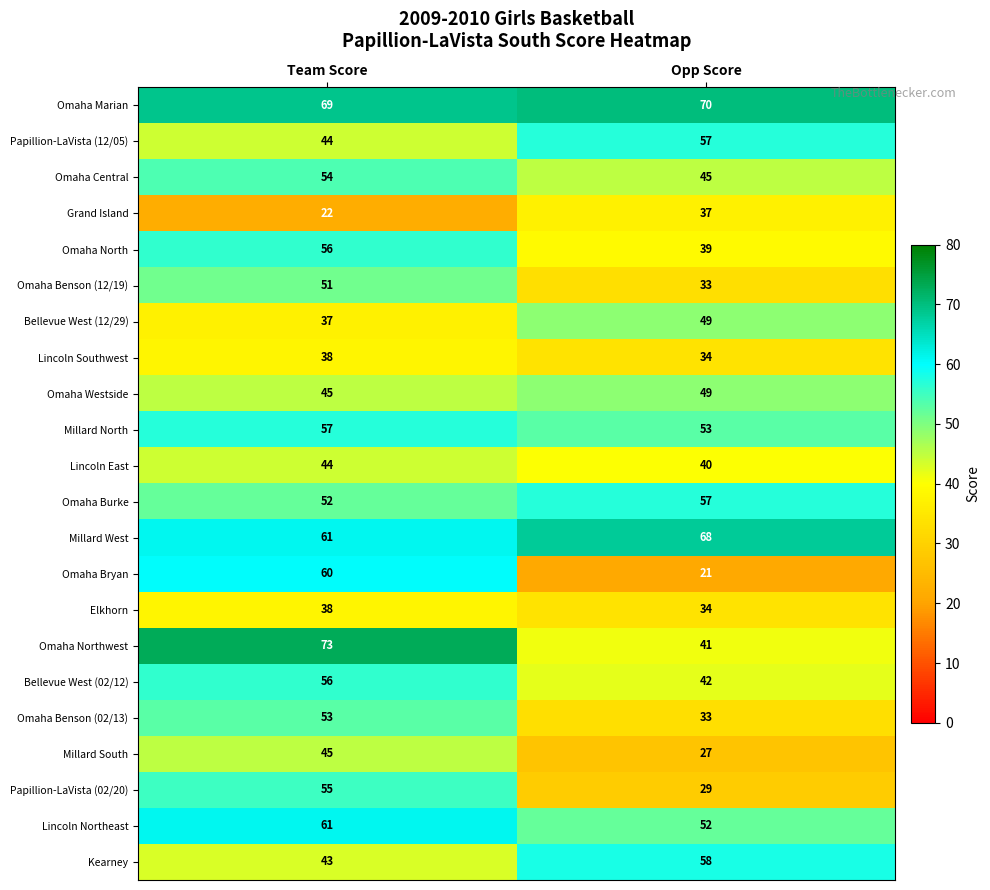

Which series has the largest total across all categories?

Omaha Marian